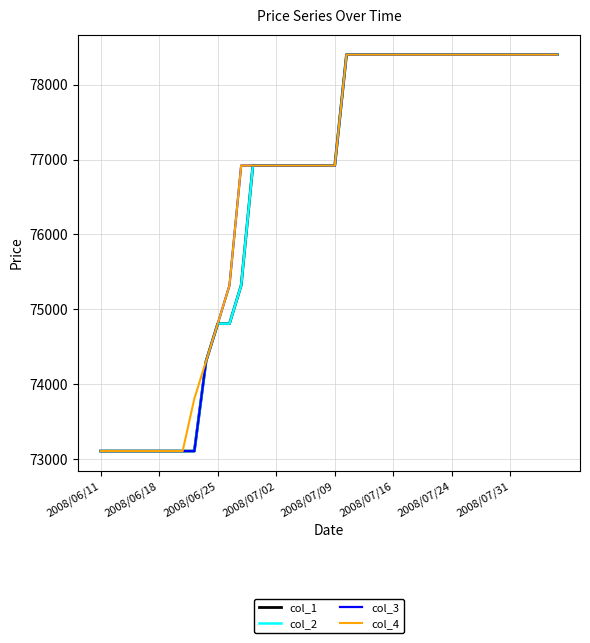

Reading left to right, transcribe all the data shown in this chart.

col_1: 73110	73110	73110	73110	73110	73110	73110	73110	73110	74310	74810	74810	75320	76920	76920	76920	76920	76920	76920	76920	76920	78400	78400	78400	78400	78400	78400	78400	78400	78400	78400	78400	78400	78400	78400	78400	78400	78400	78400	78400
col_2: 73110	73110	73110	73110	73110	73110	73110	73110	73110	74310	74810	74810	75320	76920	76920	76920	76920	76920	76920	76920	76920	78400	78400	78400	78400	78400	78400	78400	78400	78400	78400	78400	78400	78400	78400	78400	78400	78400	78400	78400
col_3: 73110	73110	73110	73110	73110	73110	73110	73110	73110	74310	74810	75320	76920	76920	76920	76920	76920	76920	76920	76920	76920	78400	78400	78400	78400	78400	78400	78400	78400	78400	78400	78400	78400	78400	78400	78400	78400	78400	78400	78400
col_4: 73110	73110	73110	73110	73110	73110	73110	73110	73810	74310	74810	75320	76920	76920	76920	76920	76920	76920	76920	76920	76920	78400	78400	78400	78400	78400	78400	78400	78400	78400	78400	78400	78400	78400	78400	78400	78400	78400	78400	78400